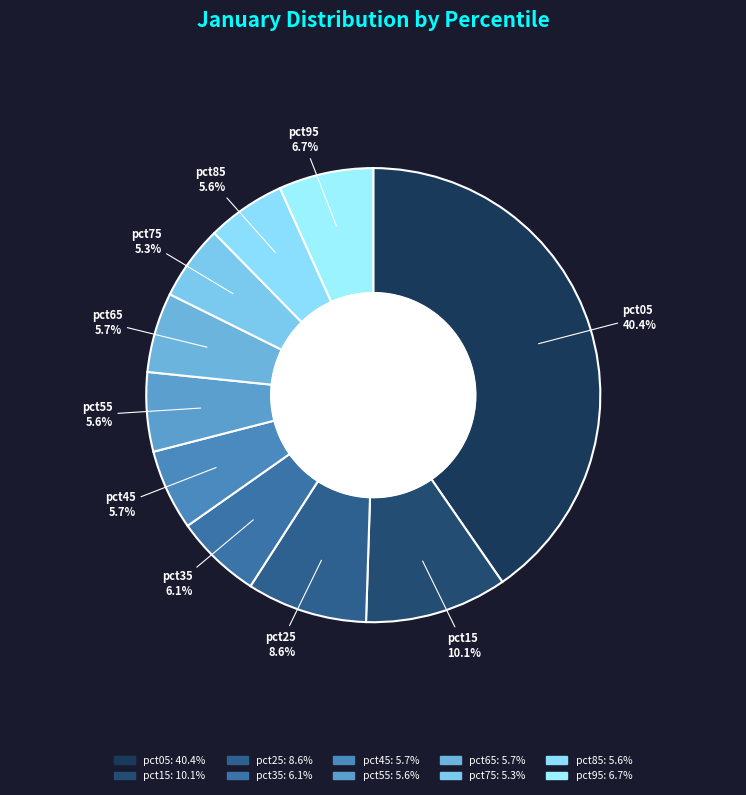

How many segments does this pie chart have?

10